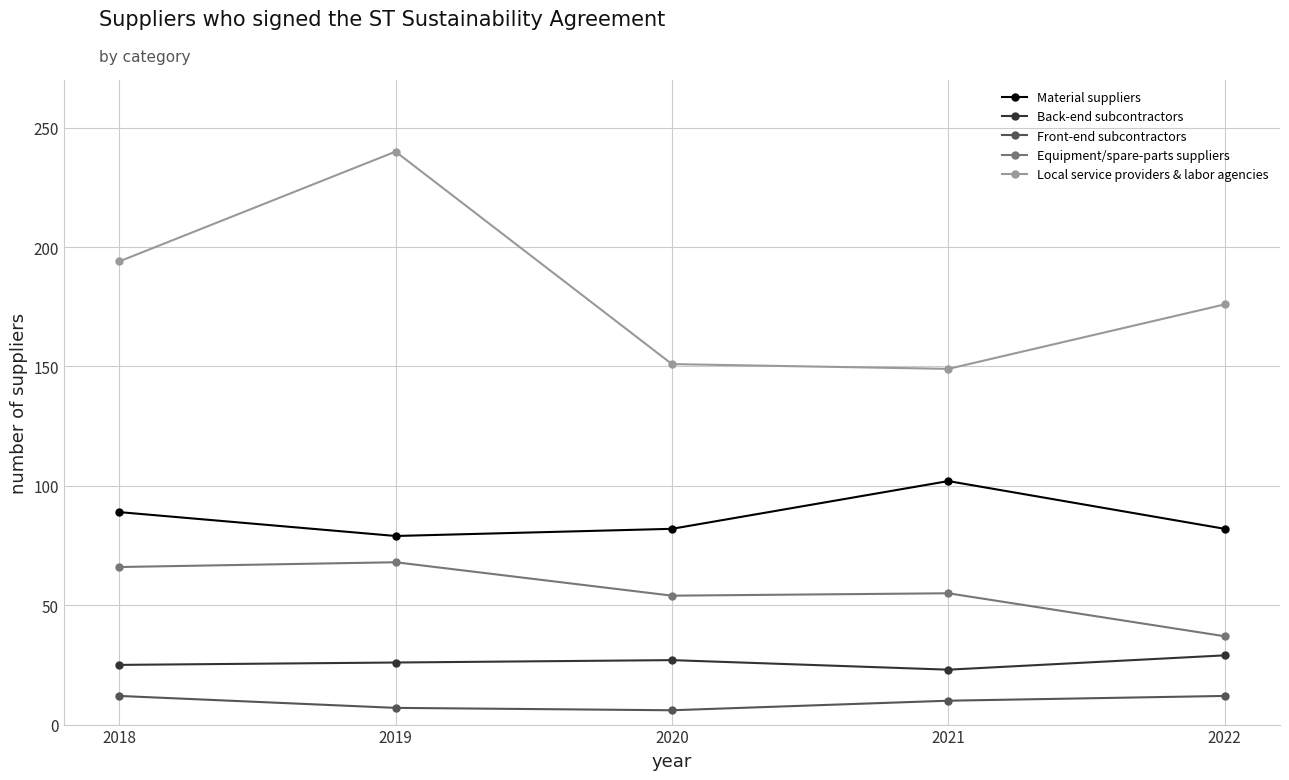

What is the smallest value displayed?

6